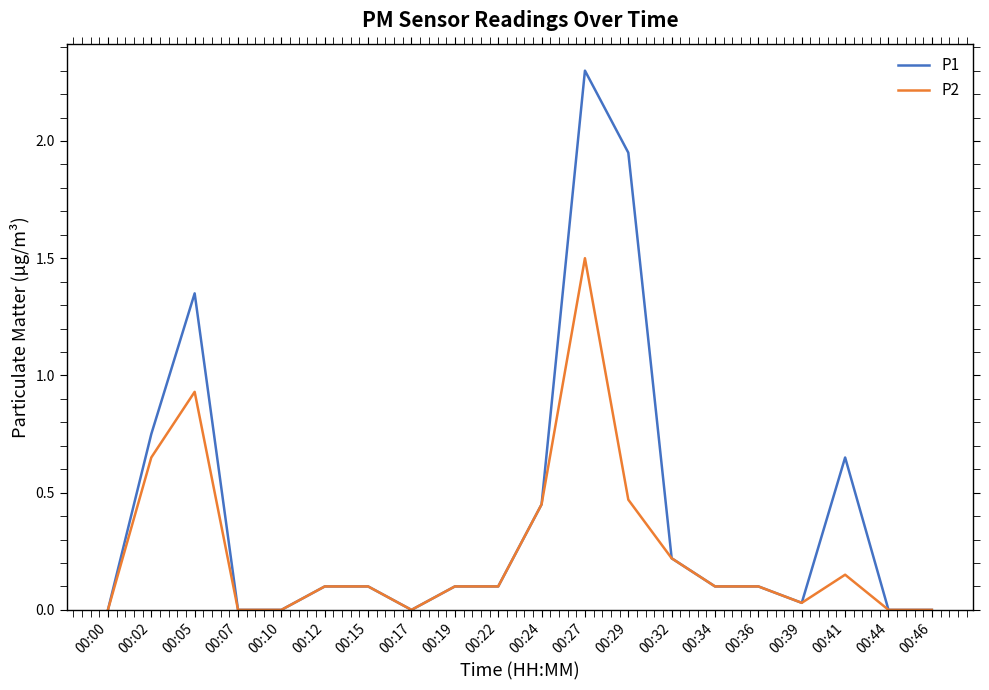

The value of P2 at 00:46 is 0.0. True or false?

True